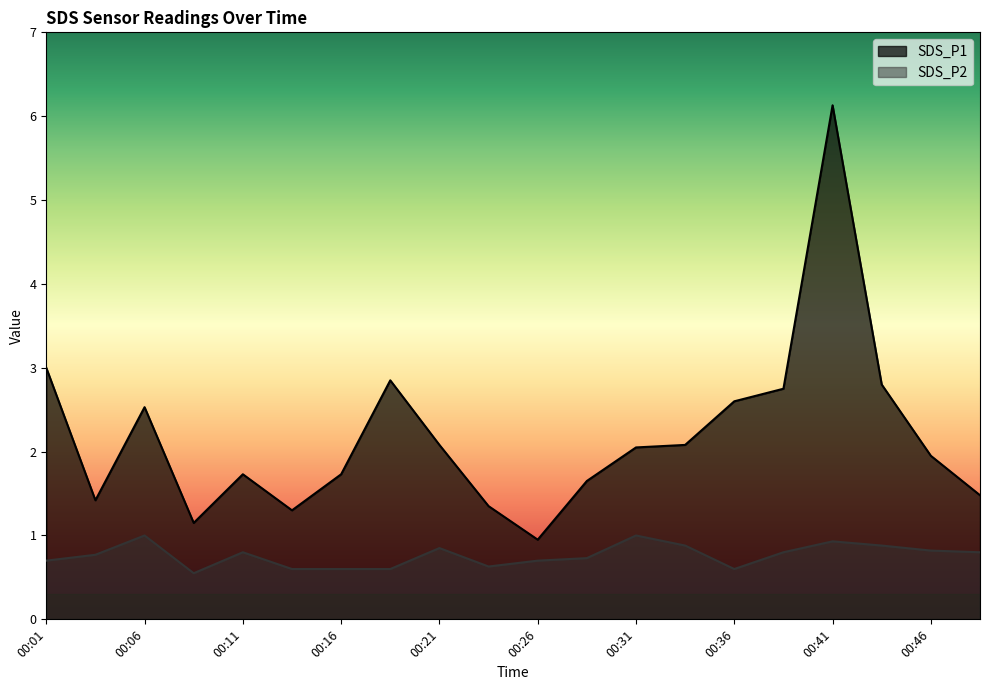

At which label does SDS_P1 reach its peak?

00:41